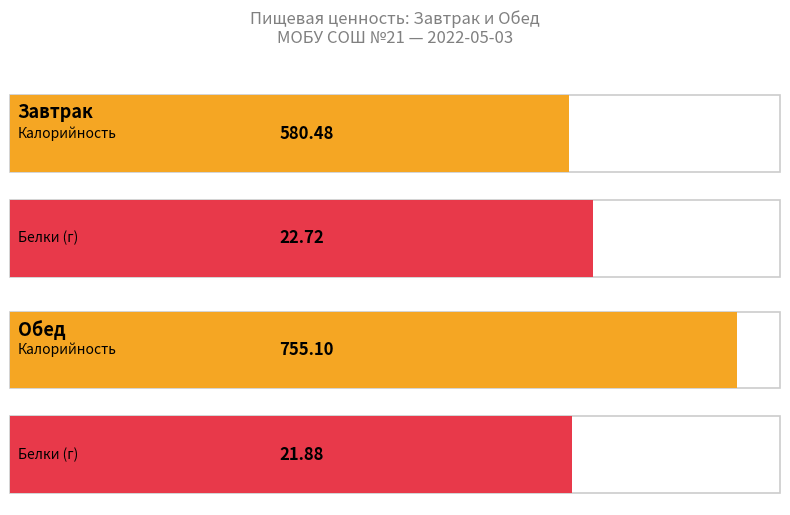

Which label corresponds to the smallest value in the chart?

Обед